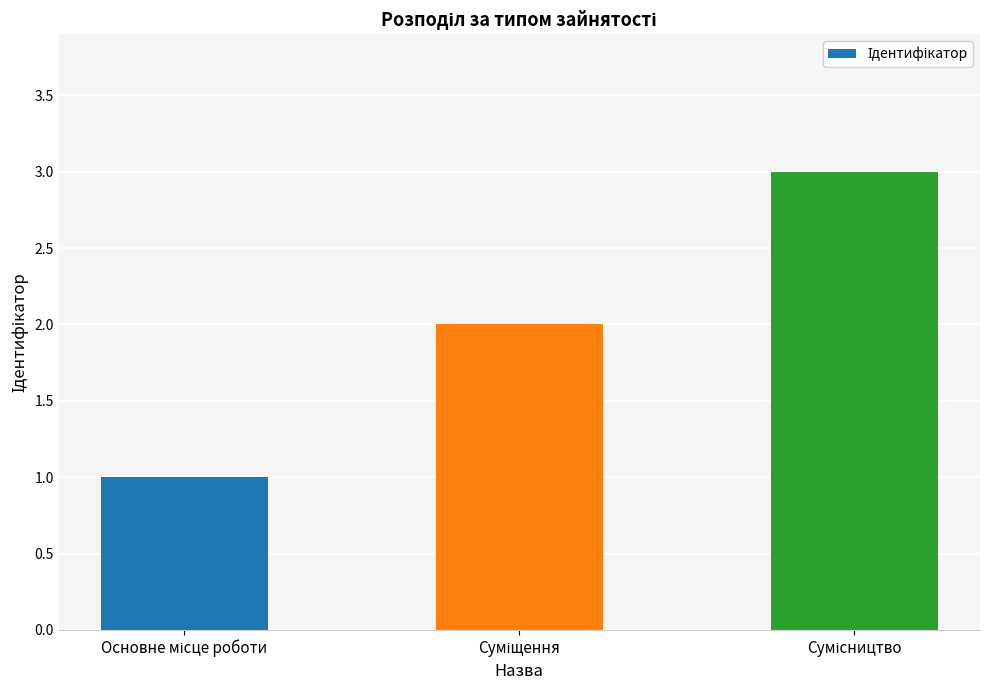

What is the sum of all values?

6